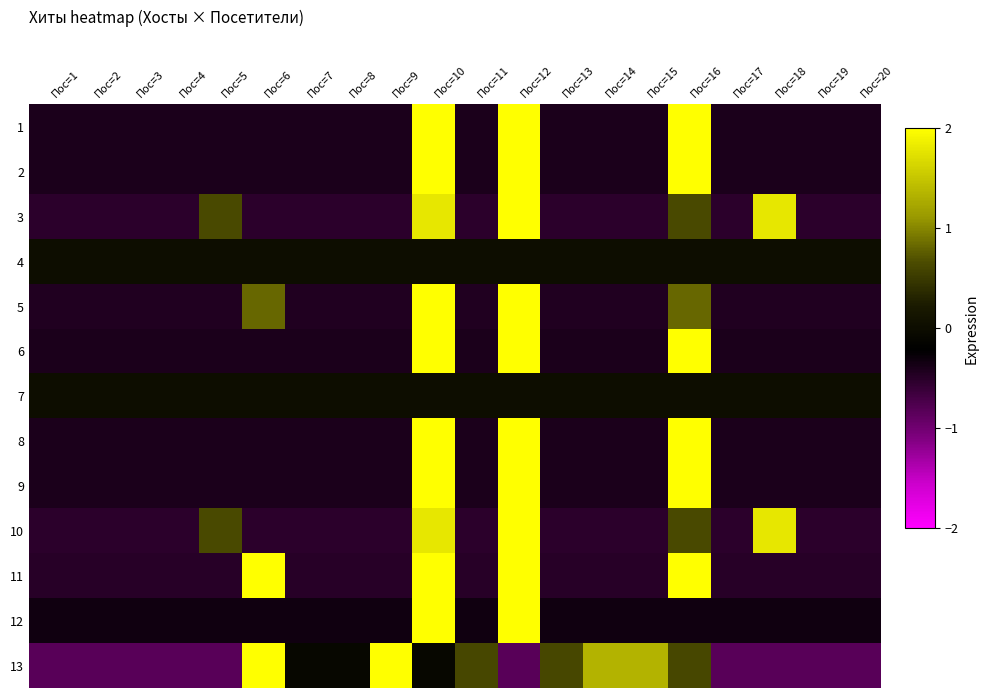

Between Пос=16 and Пос=17, which is larger?

Пос=16